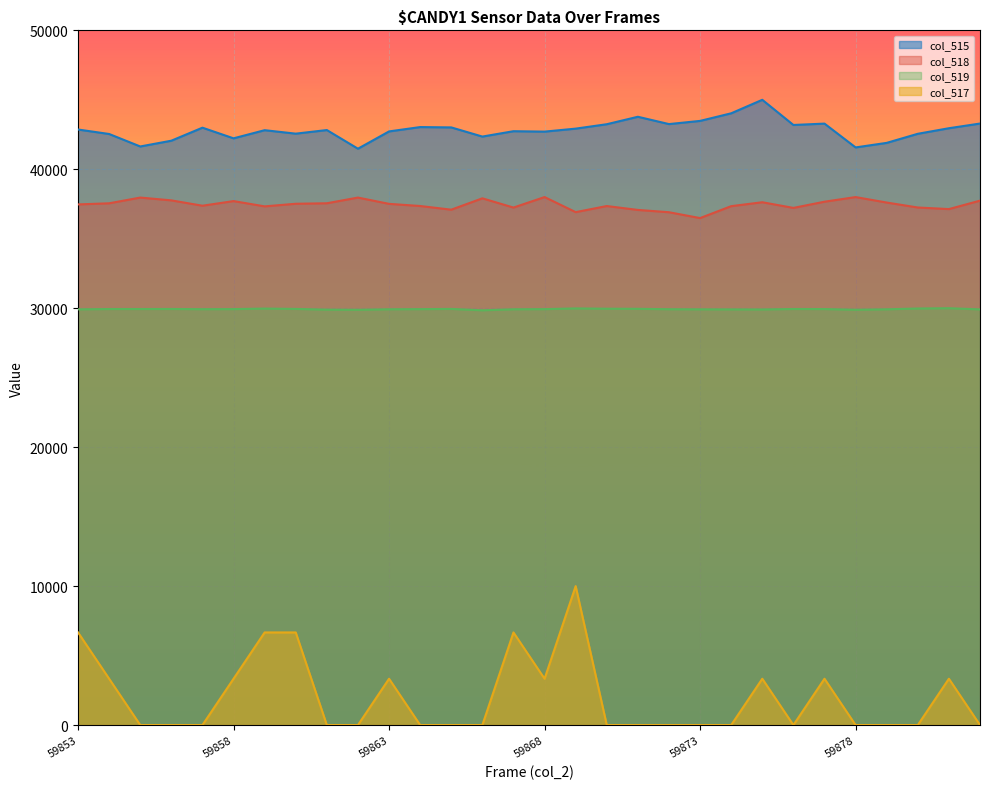

Which category has the lowest value across all series?

59855